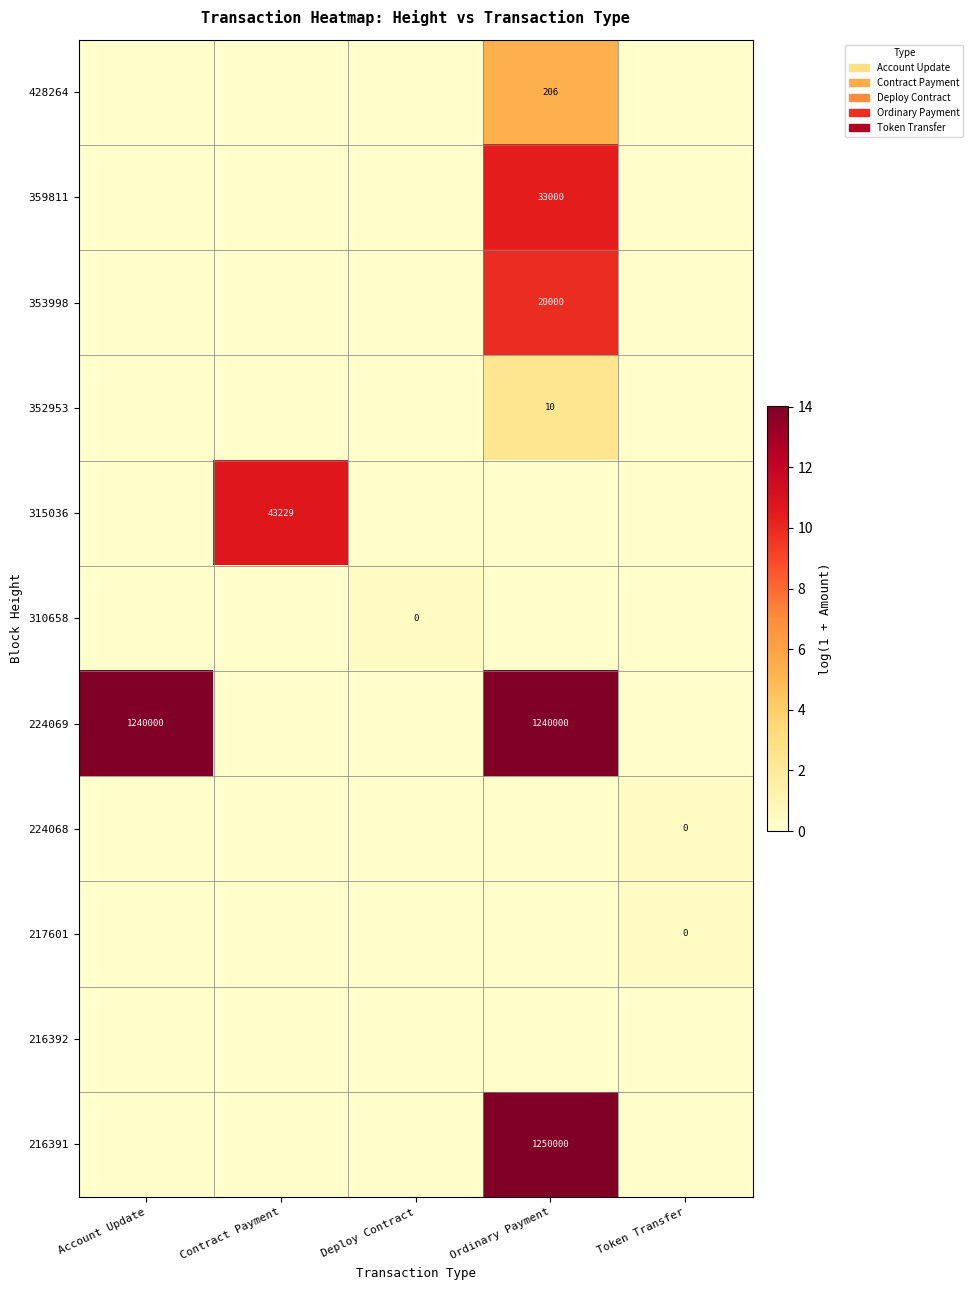

The 224069 series shows 1922332 at Ordinary Payment. True or false?

False